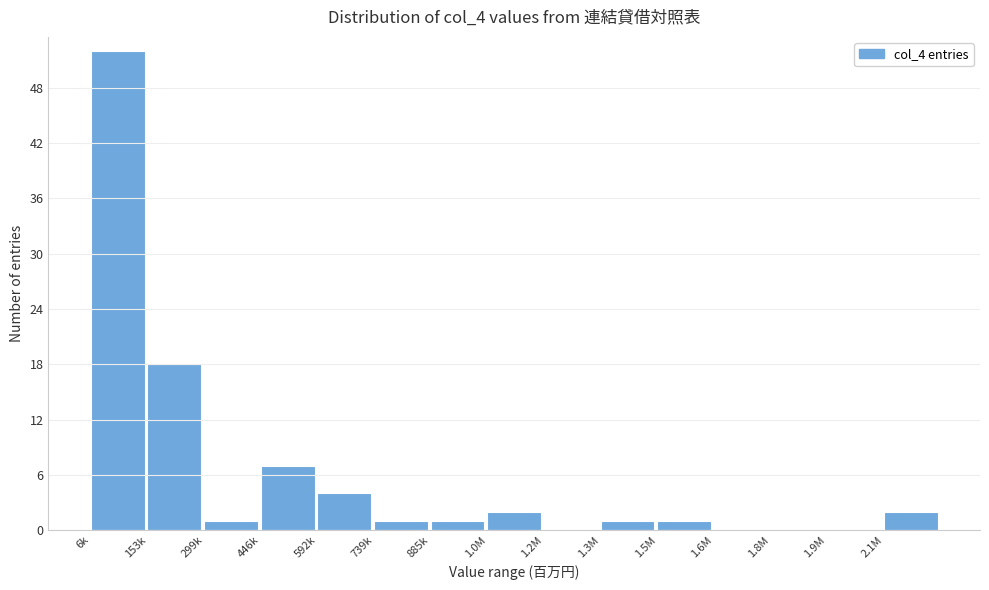

Reading left to right, list all the values displayed in this chart.

6k=52	153k=18	299k=1	446k=7	592k=4	739k=1	885k=1	1.0M=2	1.2M=0	1.3M=1	1.5M=1	1.6M=0	1.8M=0	1.9M=0	2.1M=2